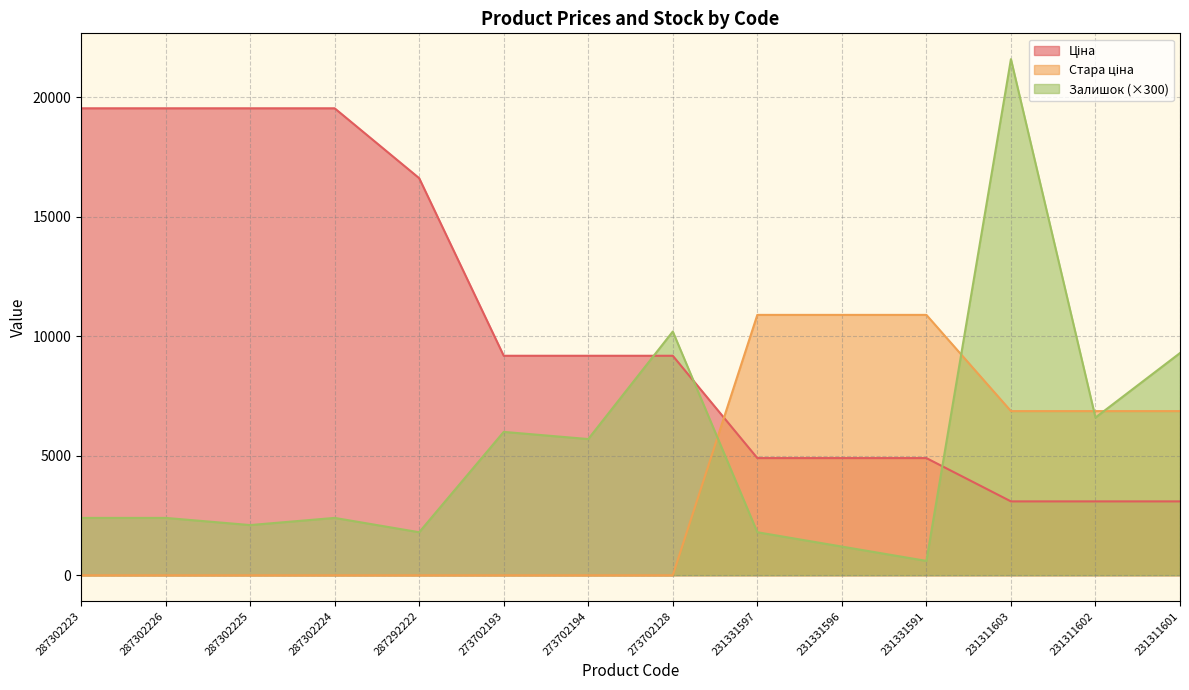

Reading left to right, extract all data points from this chart.

Ціна: 19542.7	19542.7	19542.7	19542.7	16618.0	9185.9	9185.9	9185.9	4903.4	4903.4	4903.4	3091.2	3091.2	3091.2
Стара ціна: 0.0	0.0	0.0	0.0	0.0	0.0	0.0	0.0	10896.3	10896.3	10896.3	6869.4	6869.4	6869.4
Залишок: 2400.0	2400.0	2100.0	2400.0	1800.0	6000.0	5700.0	10200.0	1800.0	1200.0	600.0	21600.0	6600.0	9300.0